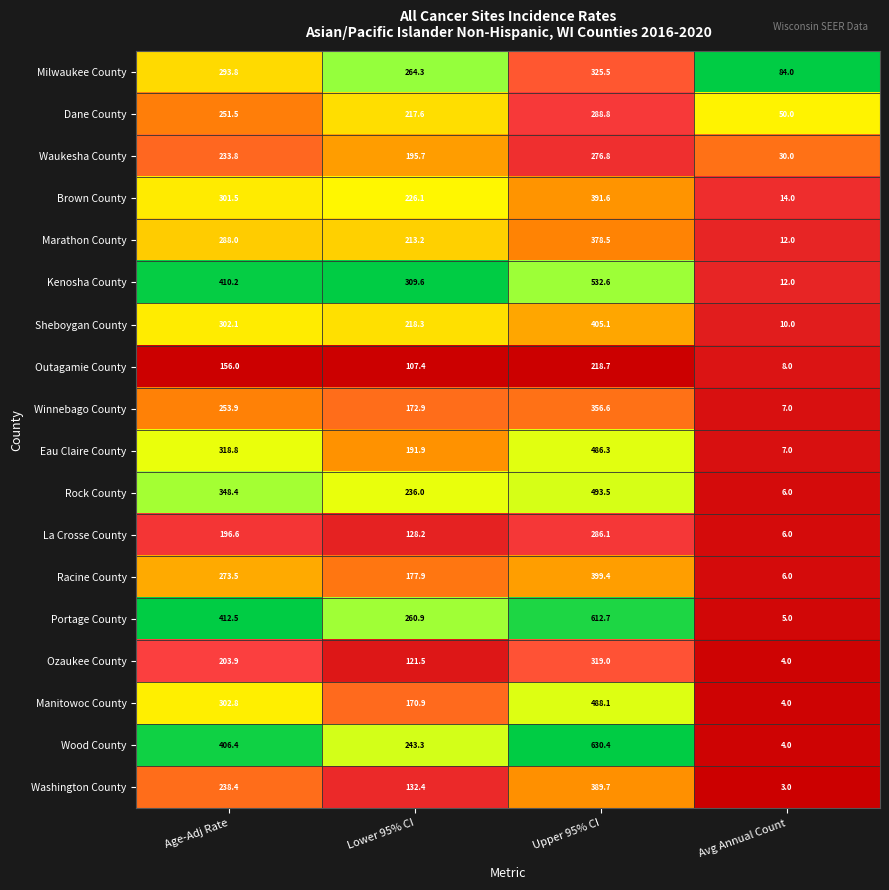

Which series has the largest total across all categories?

Portage County